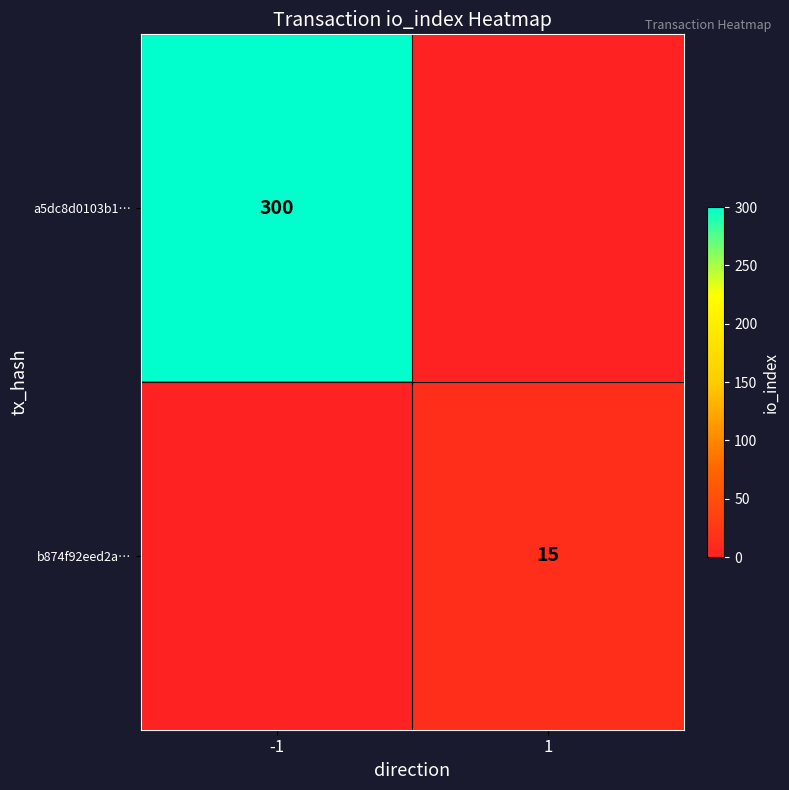

The b874f92eed2a… series shows 6.7 at 1. True or false?

False